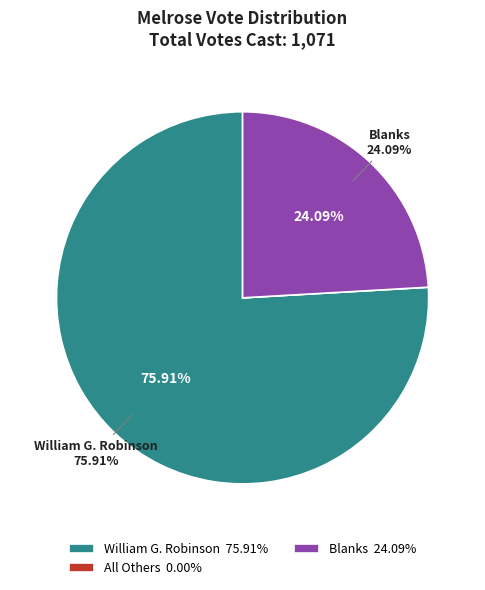

What is the smallest slice in the pie chart?

All Others